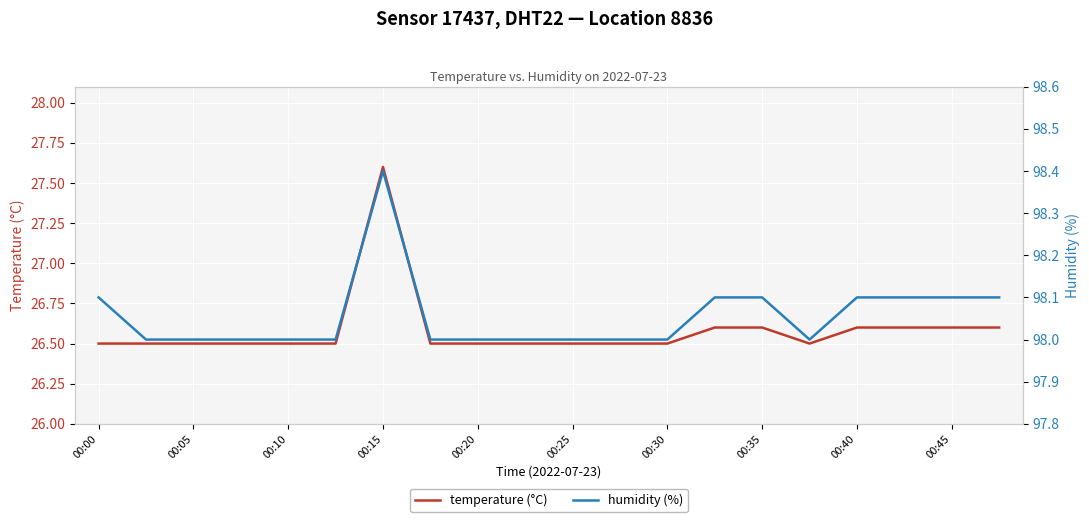

At which label does temperature (°C) reach its minimum?

00:00